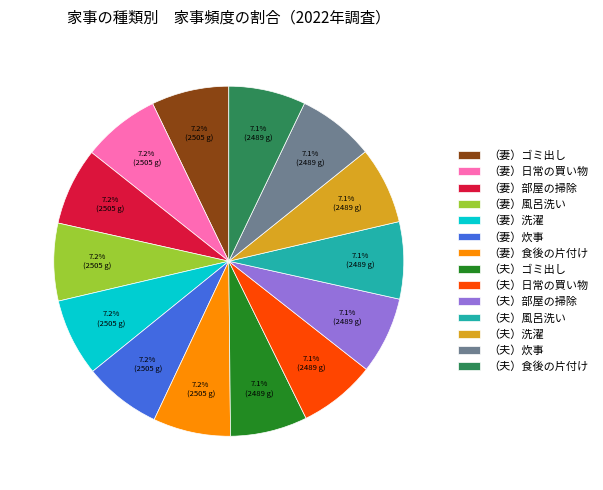

Approximately how many times larger is the value at （妻）日常の買い物 compared to （夫）洗濯?

1.0